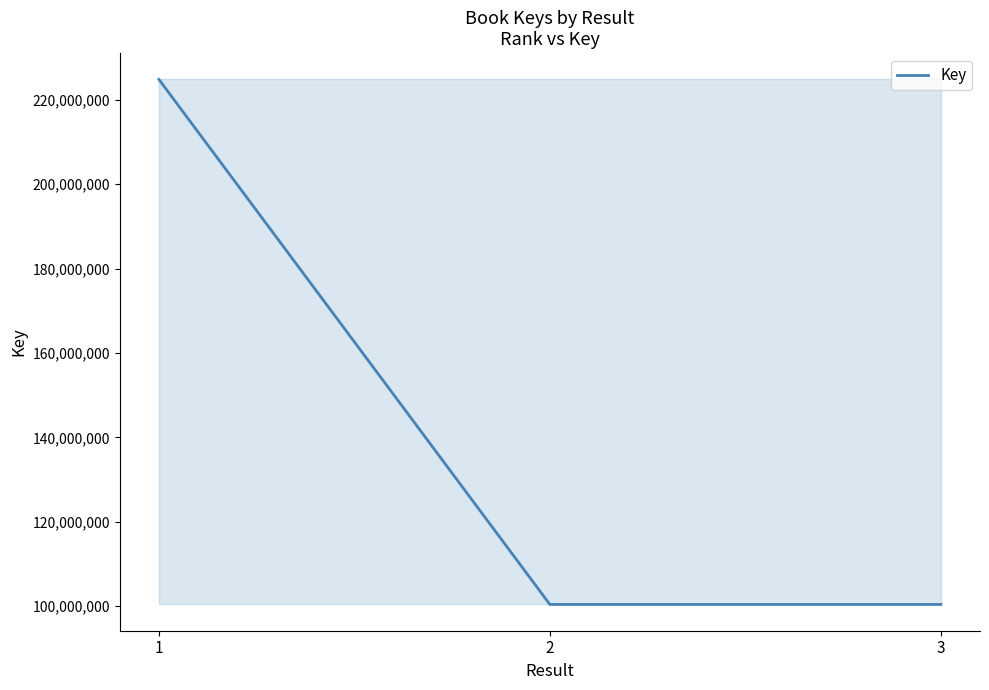

How many categories are shown in the chart?

3